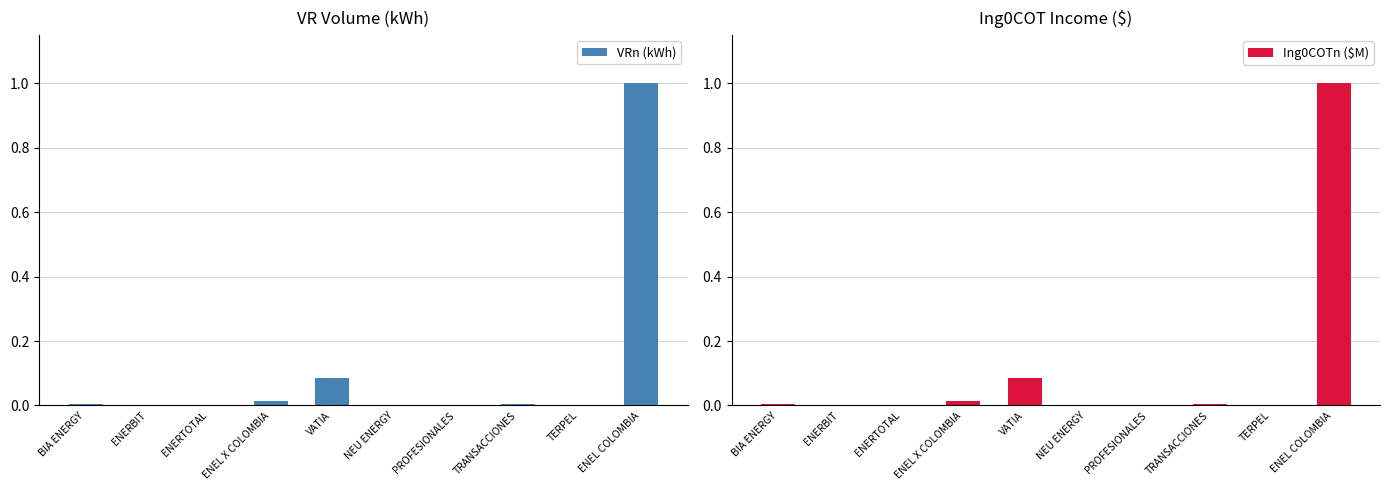

What is the sum of all Ing0COTn ($M) values?

1.1